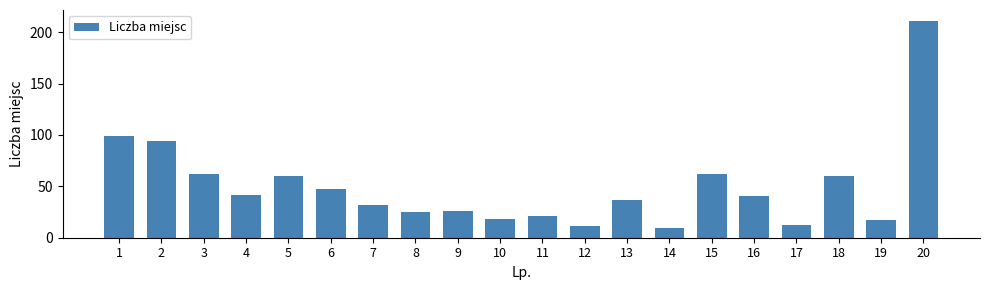

Is it true that the value at 13 is 12?

False